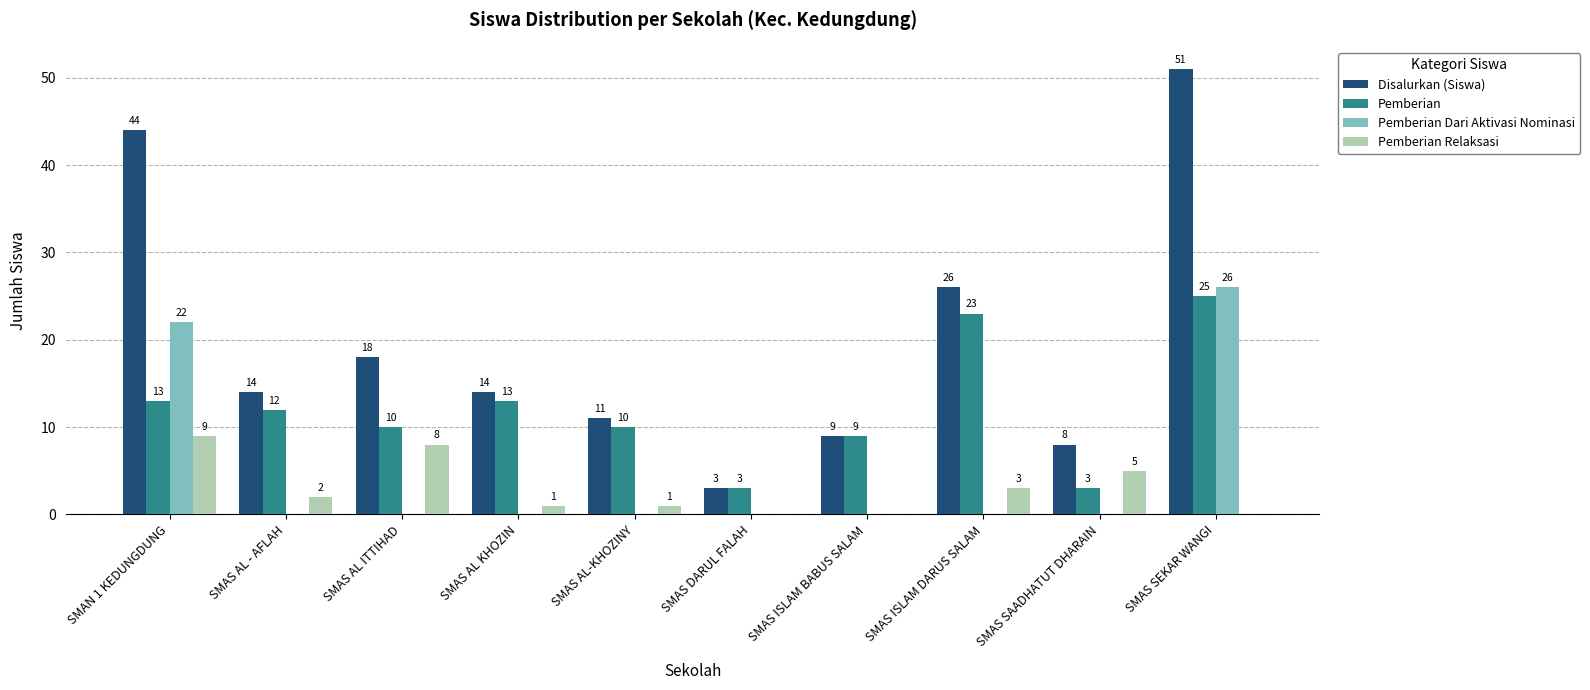

What is the approximate value of Pemberian Relaksasi at SMAN 1 KEDUNGDUNG?

9